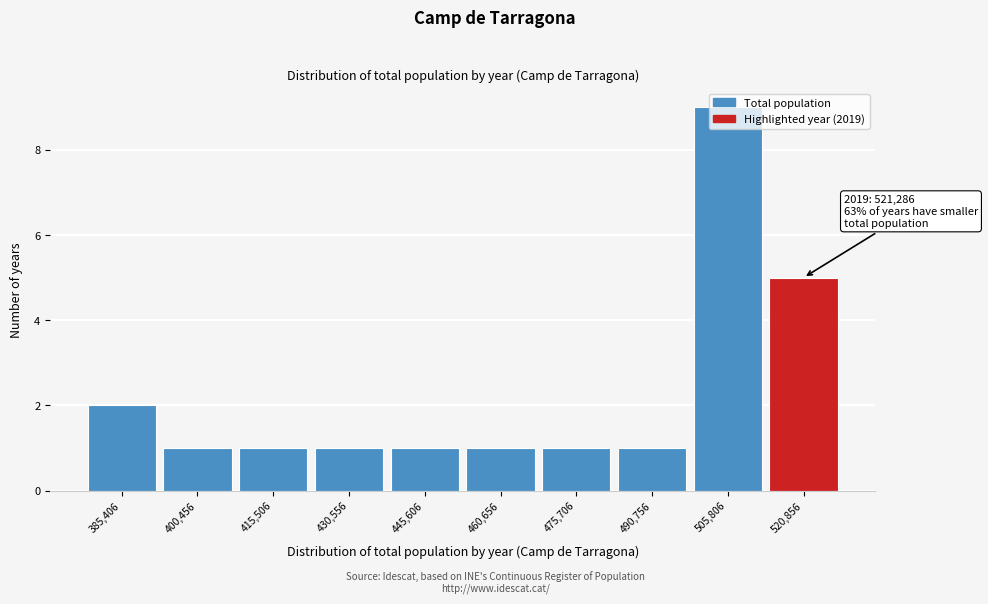

Which has a higher value, 445,606 or 385,406?

385,406